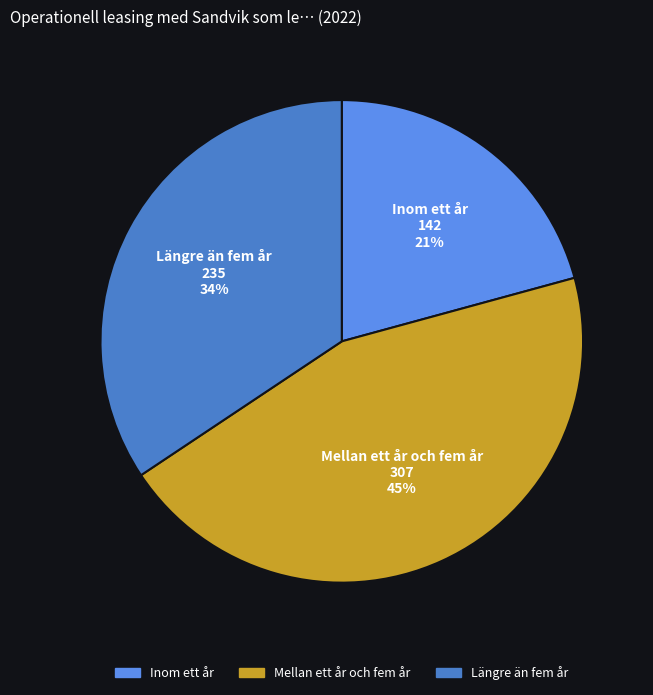

Rank the categories by value from lowest to highest.

Inom ett år, Längre än fem år, Mellan ett år och fem år